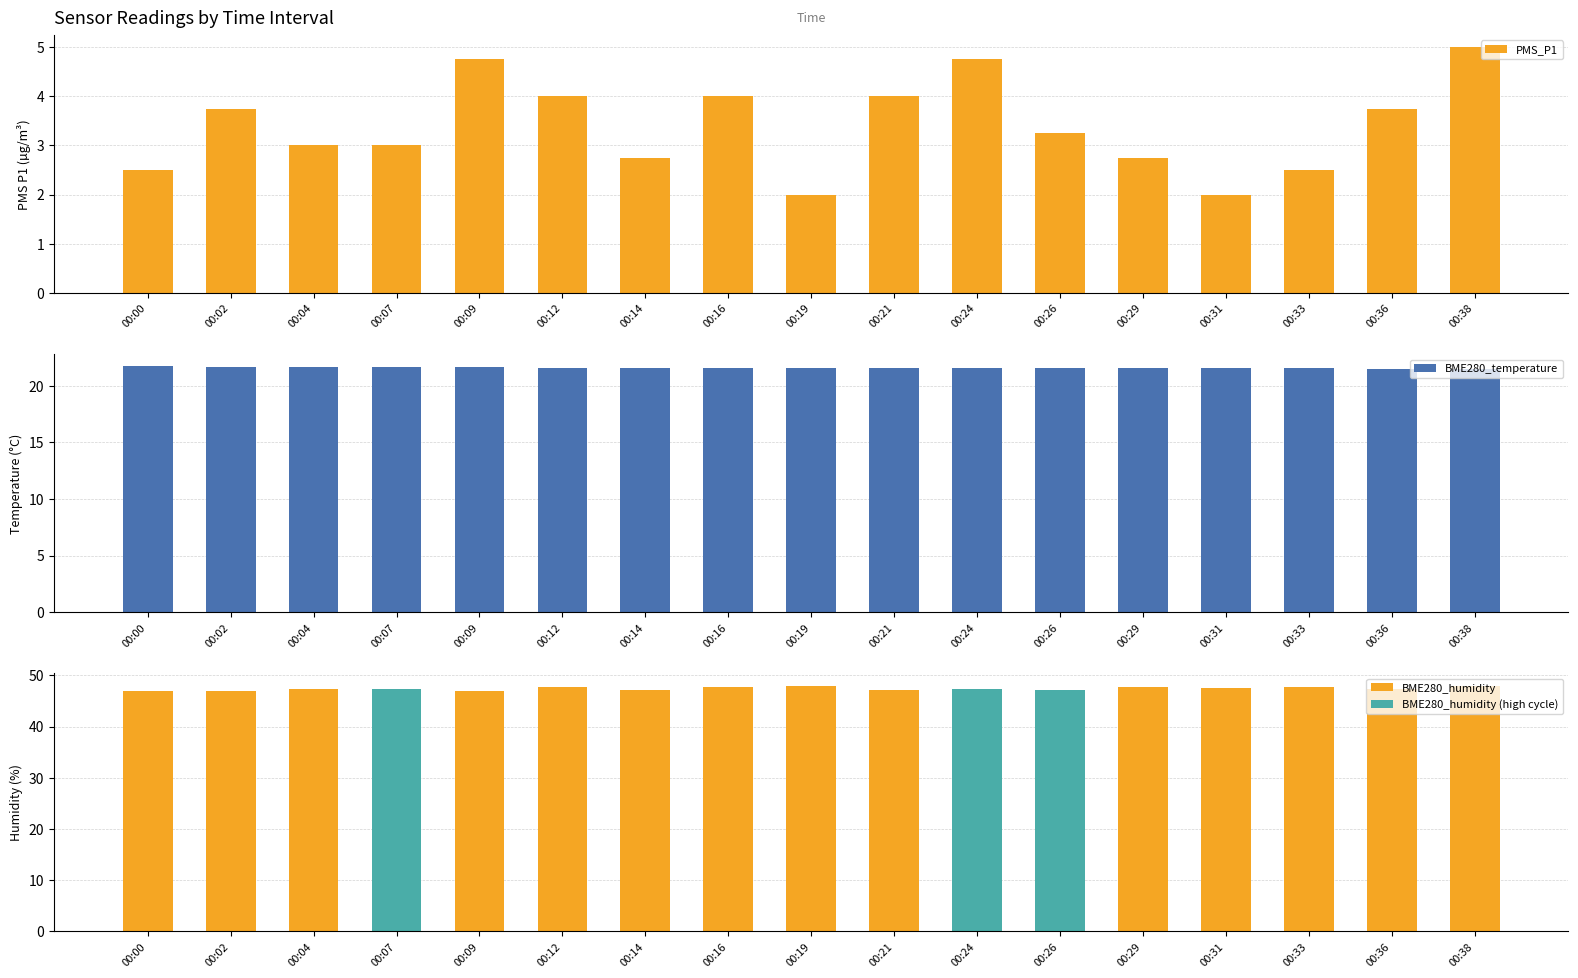

True or false: BME280_temperature has a value of 21.6 at 00:02.

True